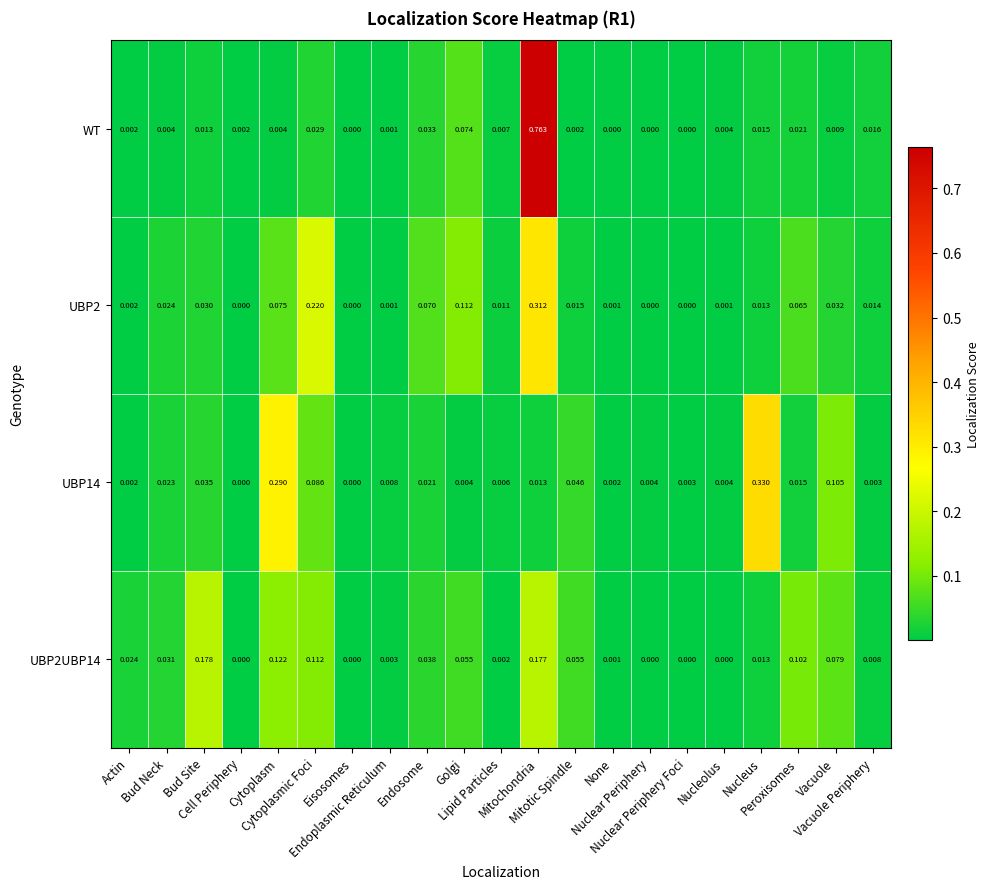

Which series has the largest range (max minus min)?

WT